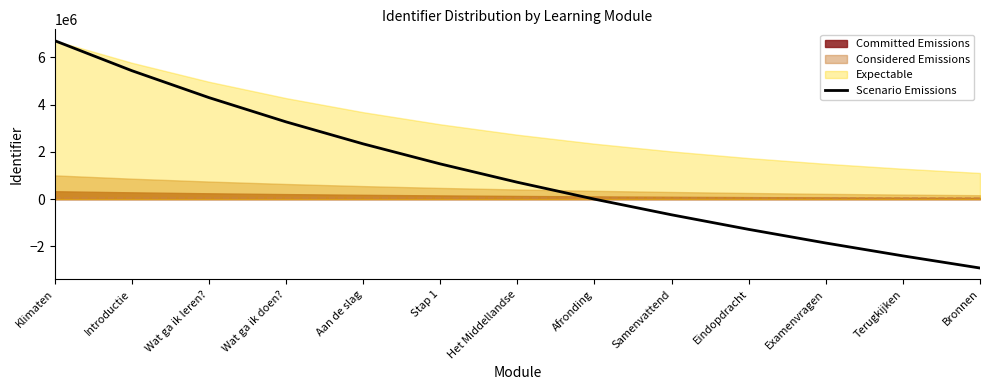

List the labels in order of value, smallest first.

Bronnen, Terugkijken, Examenvragen, Eindopdracht, Samenvattend, Afronding, Het Middellandse, Stap 1, Aan de slag, Wat ga ik doen?, Wat ga ik leren?, Introductie, Klimaten